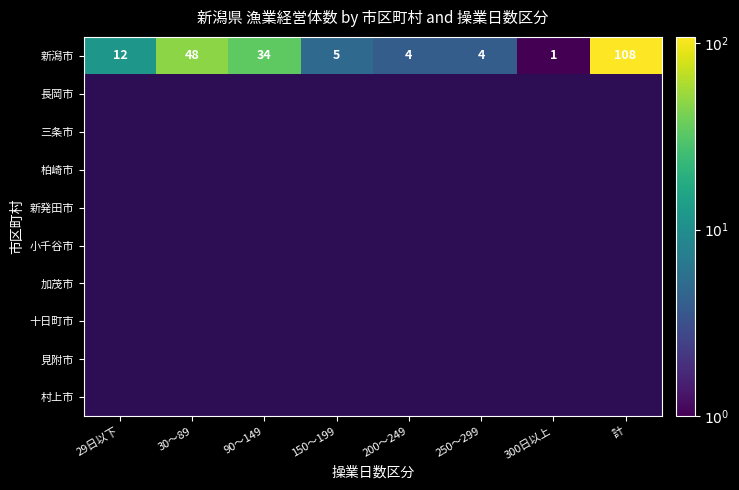

At 29日以下, list the series in order from smallest to largest.

新潟市, 長岡市, 三条市, 柏崎市, 新発田市, 小千谷市, 加茂市, 十日町市, 見附市, 村上市